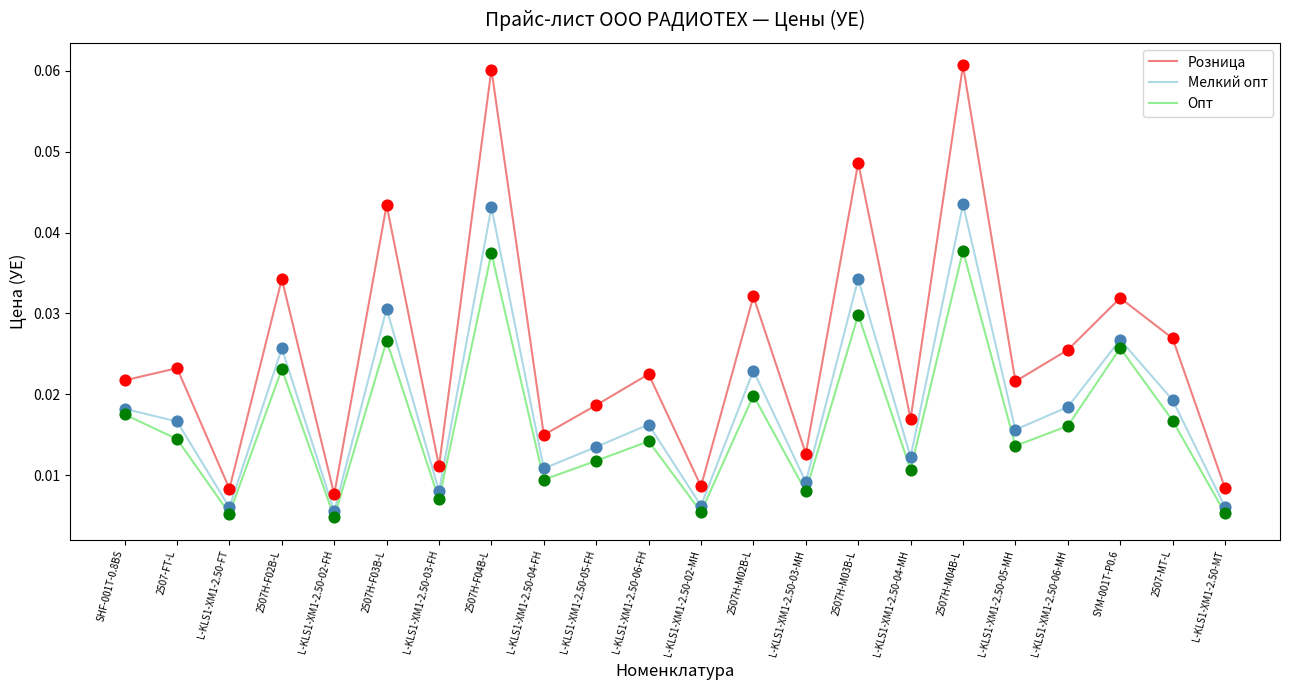

At how many categories does at least one series exceed 0?

22